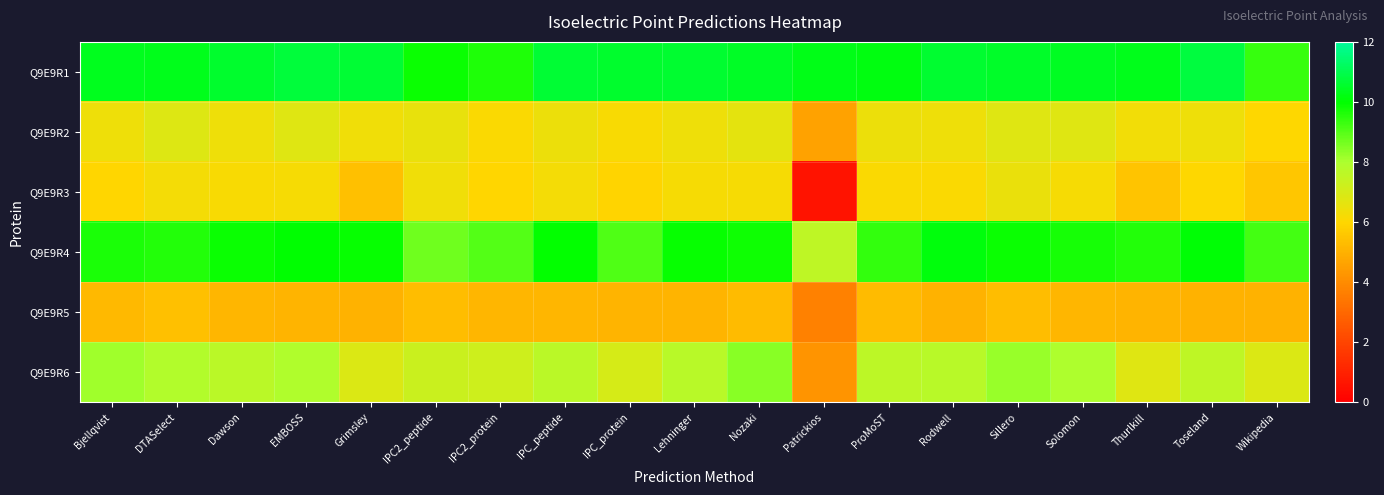

Count the number of data series in this chart.

6